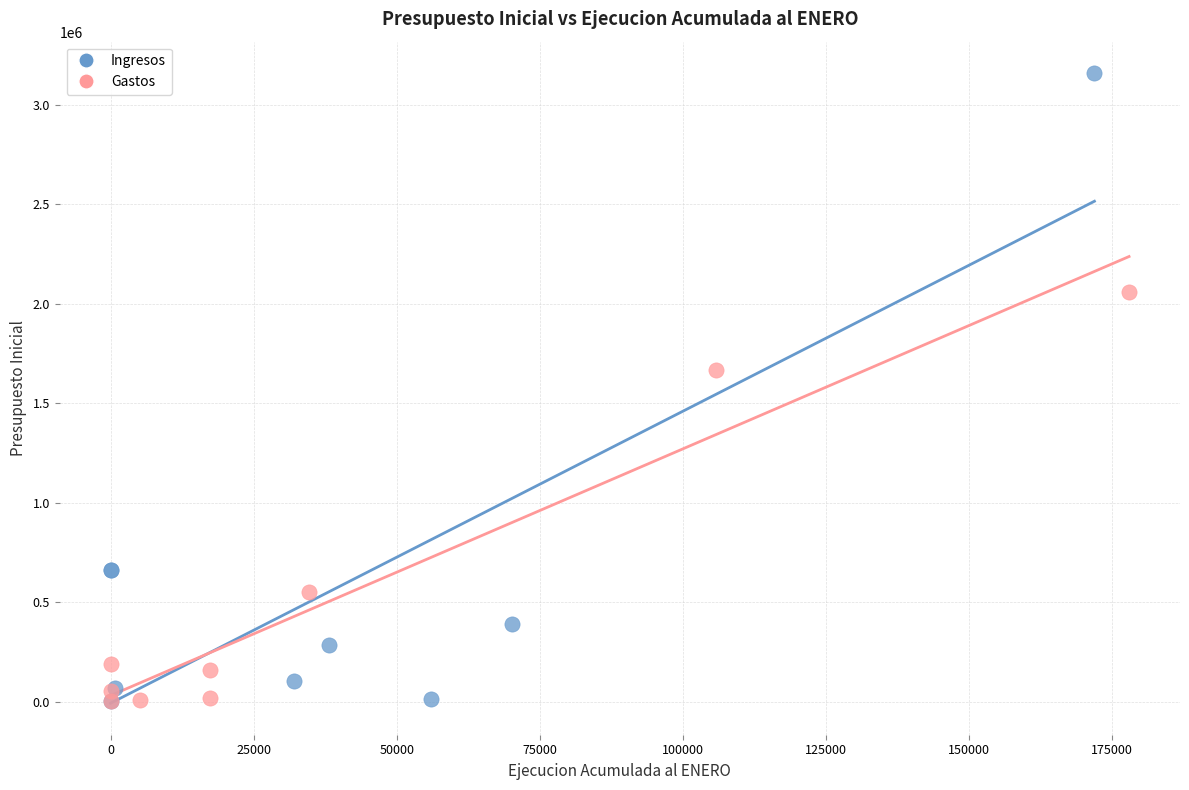

Which series has the largest Y range (max minus min)?

Ingresos